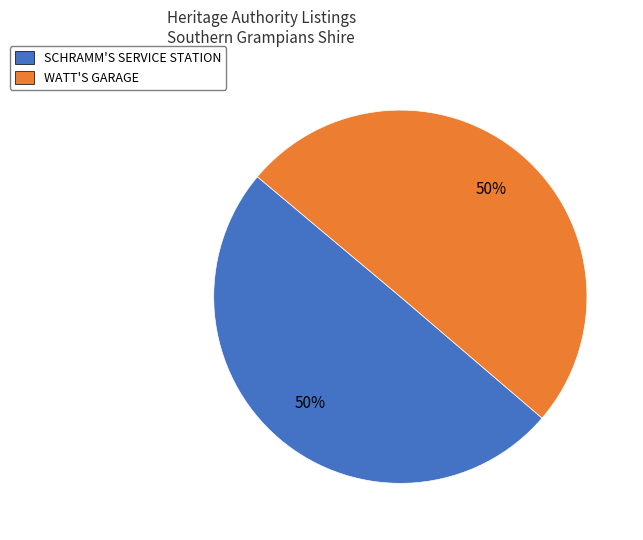

True or false: SCHRAMM'S SERVICE STATION accounts for 64% of the total.

False